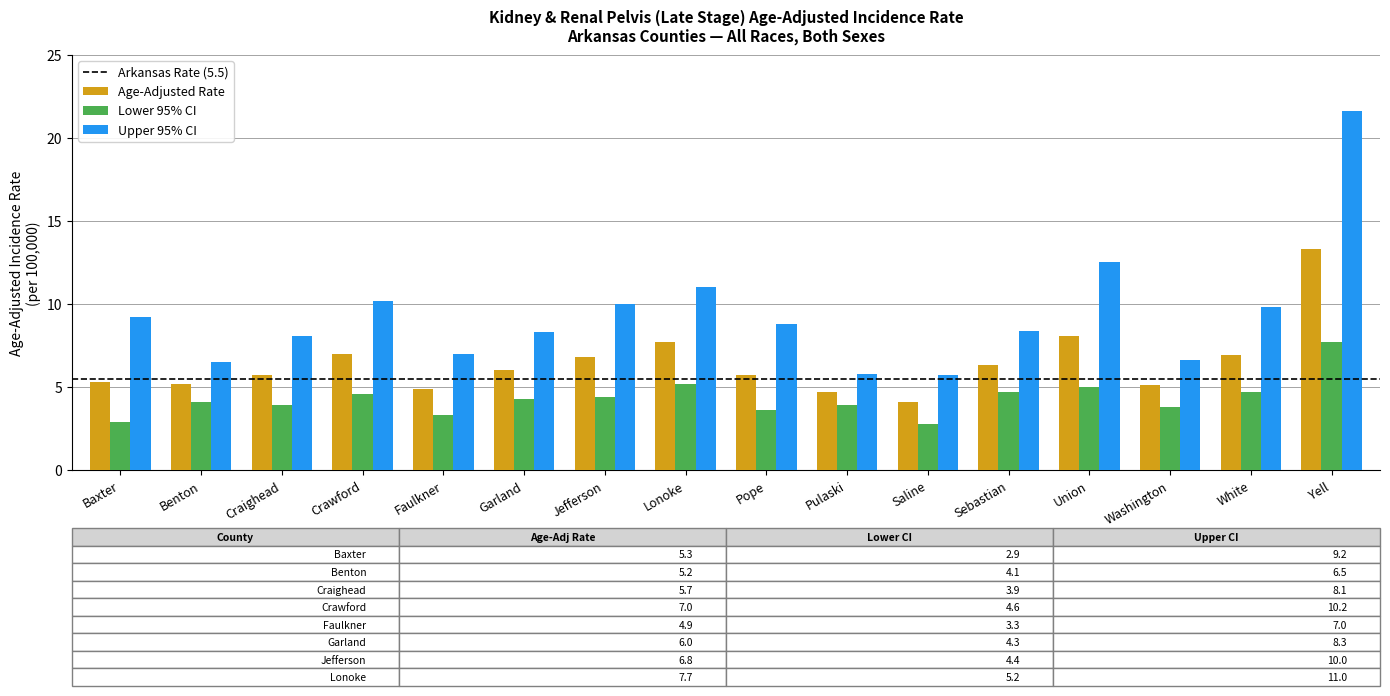

Where does the Upper 95% CI series first go above 8?

Baxter